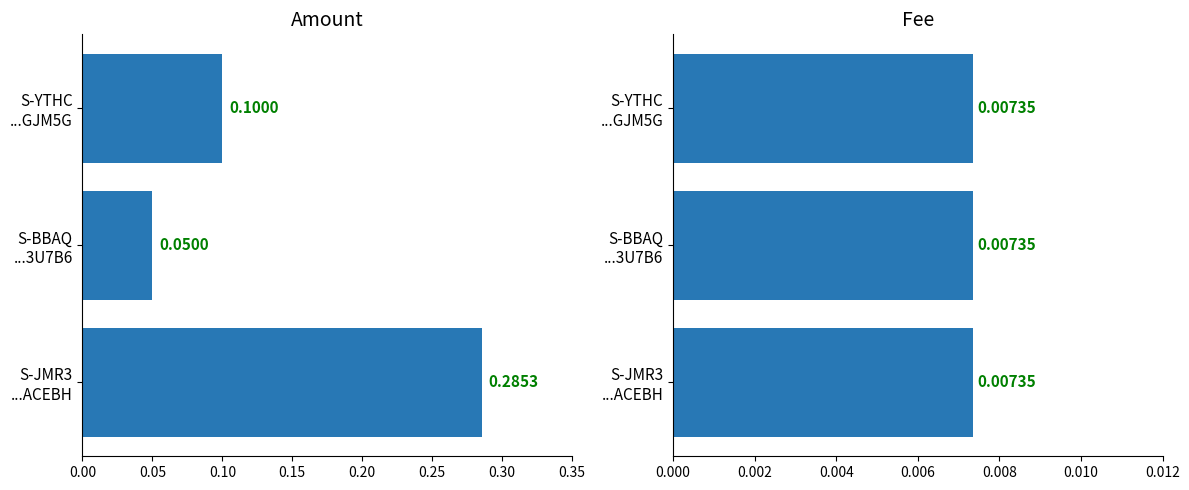

Count the Amount values in the range 0 to 1.

3